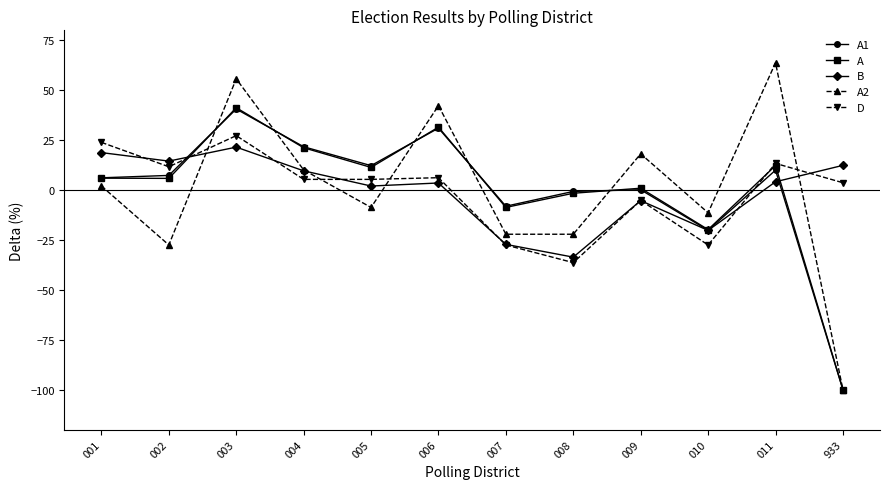

At which category is the sum across all series the highest?

003